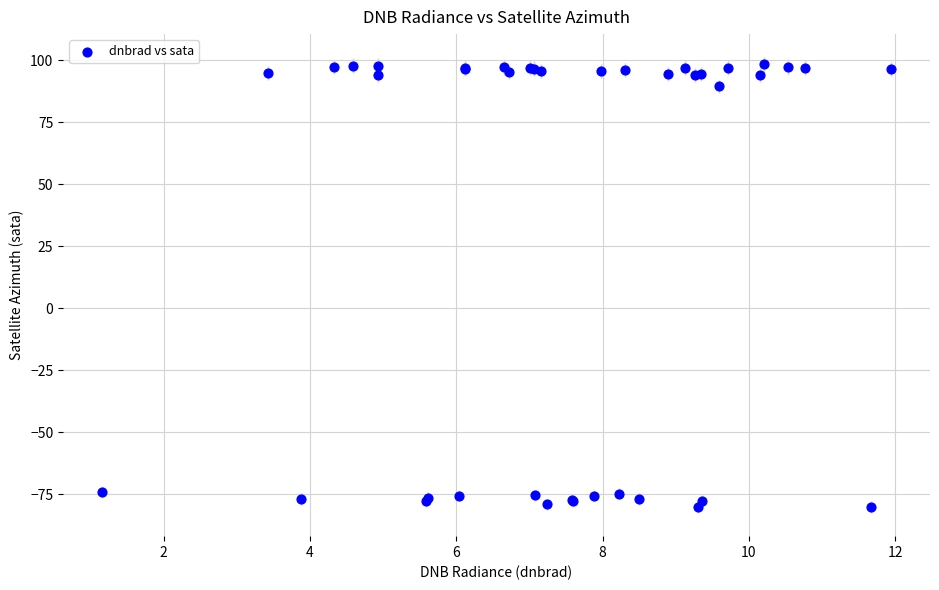

What Y value in the scatter plot is closest to 9?

89.5